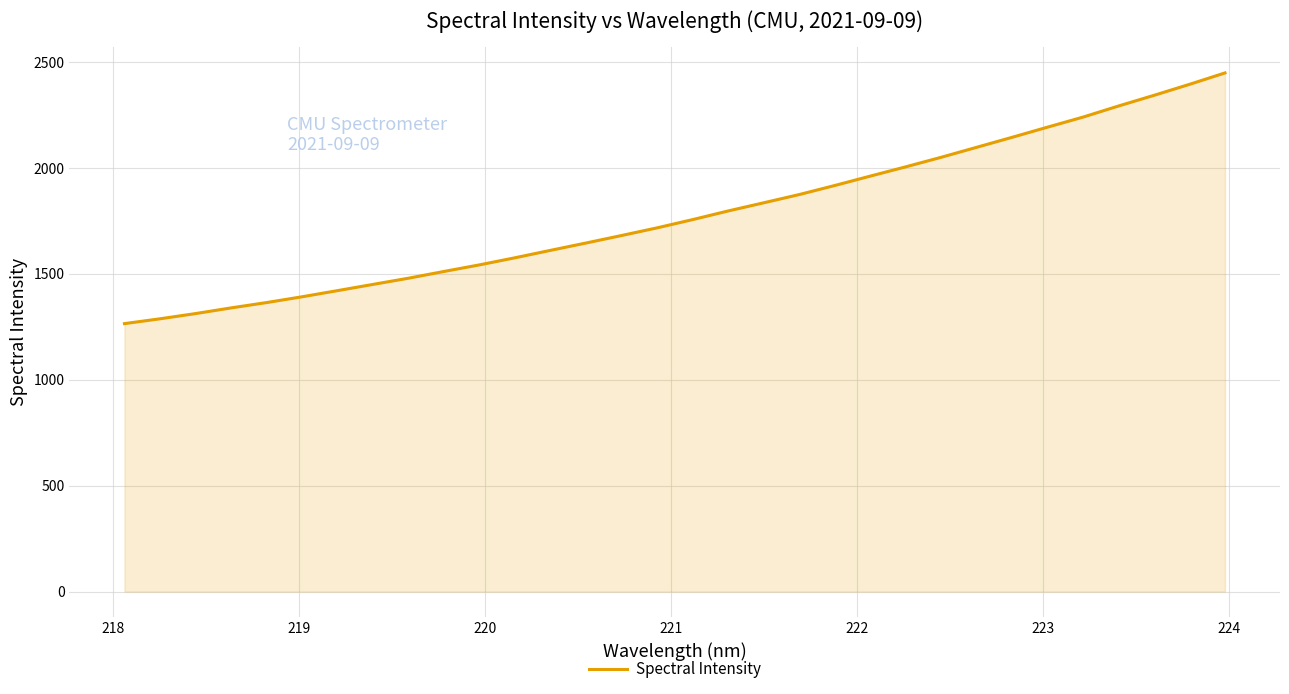

What is the difference between the maximum and minimum values?

1183.8